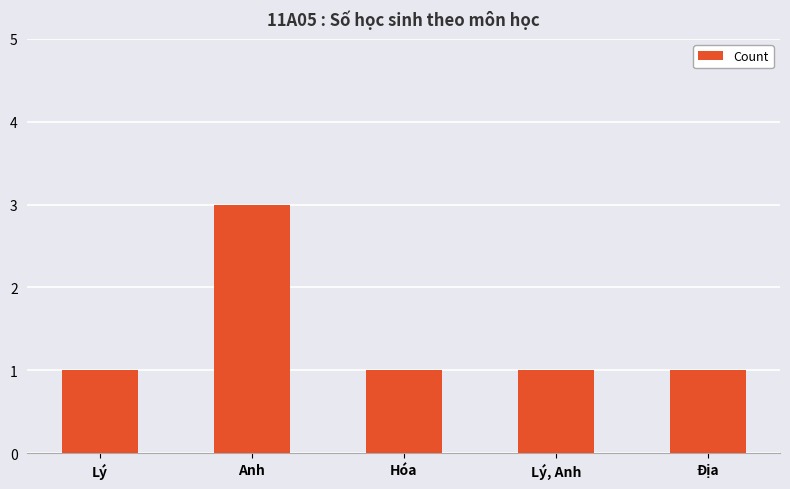

Count the number of categories in the chart.

5